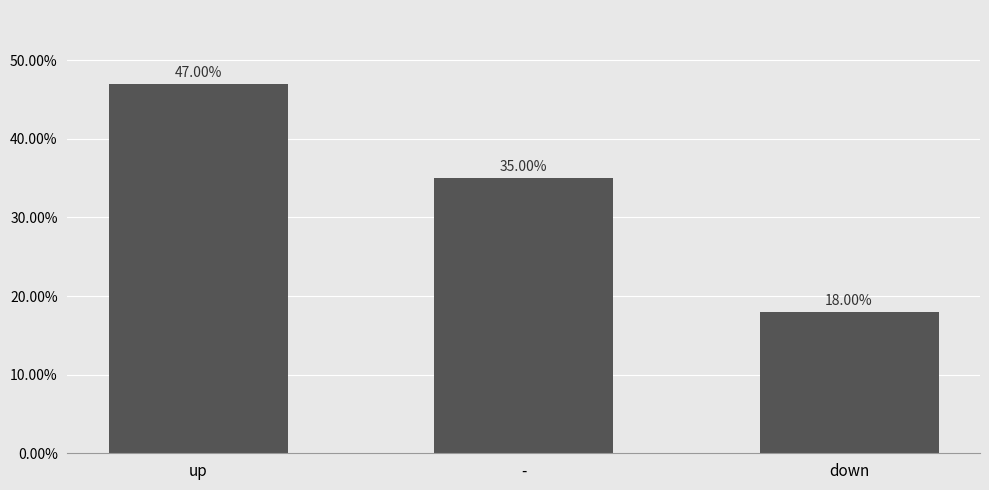

Reading left to right, extract all data points from this chart.

up=0.5	-=0.3	down=0.2